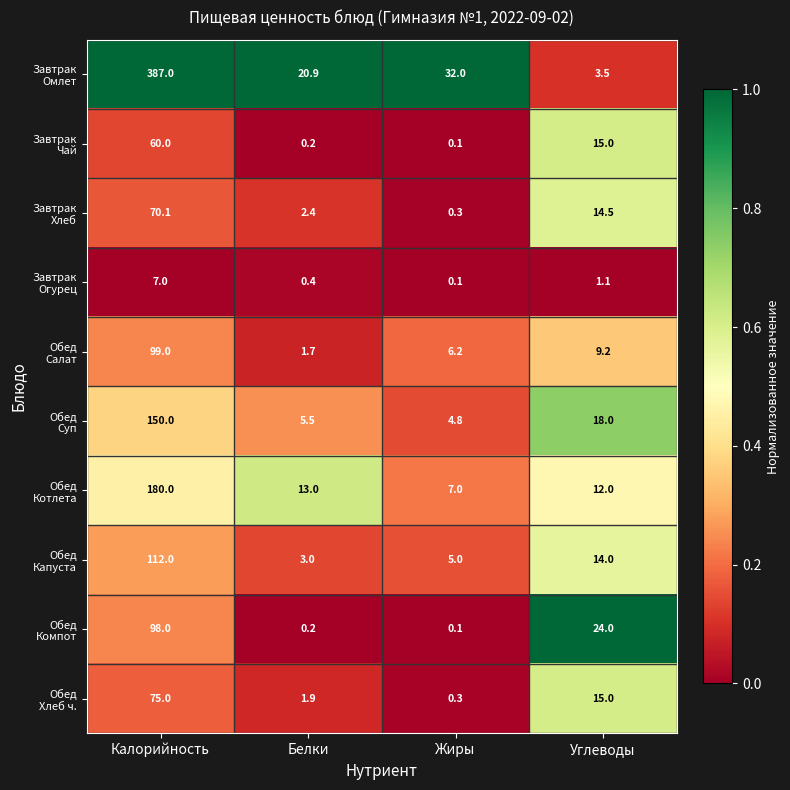

What is the difference between the highest and lowest values at Калорийность?

380.0